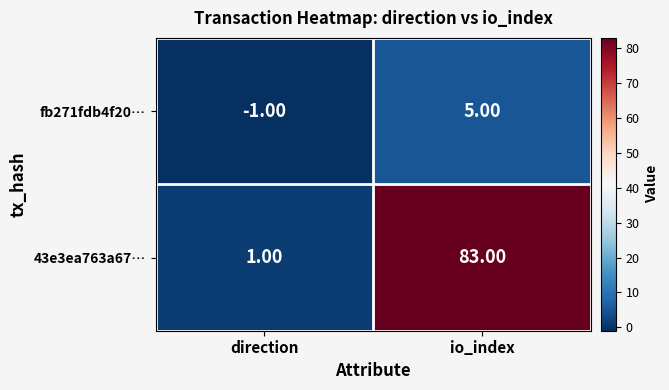

Which label corresponds to the smallest value in the chart?

direction